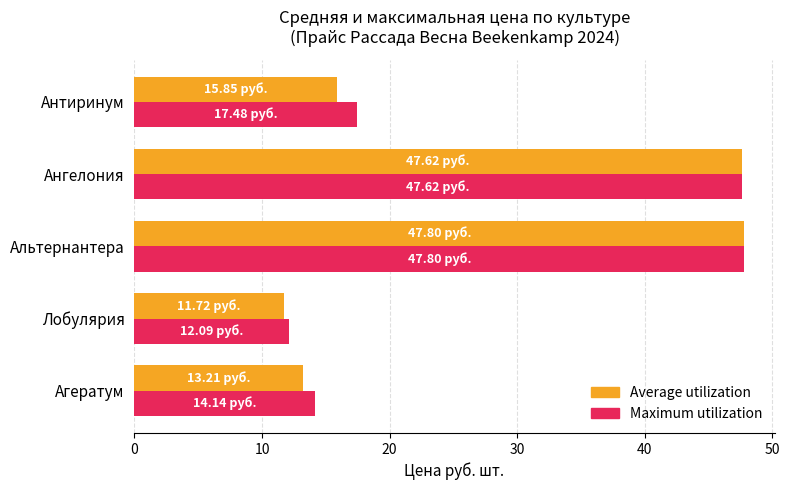

What is the total value across all series at Ангелония?

95.2